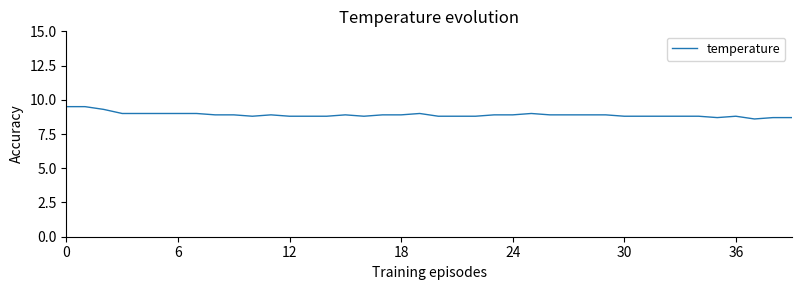

What is the smallest value displayed?

8.6